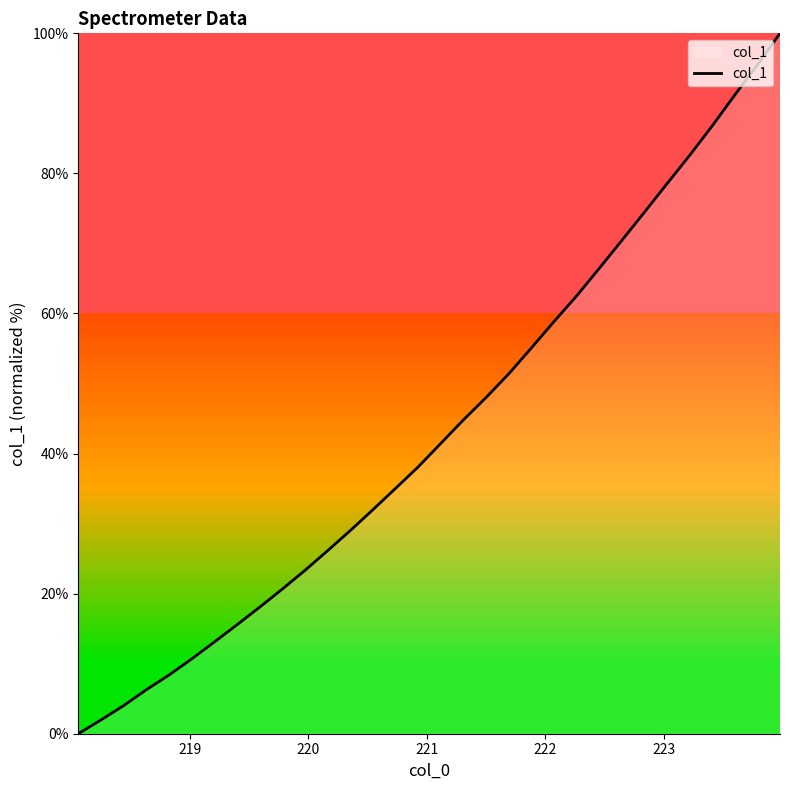

Count the number of data series in this chart.

1